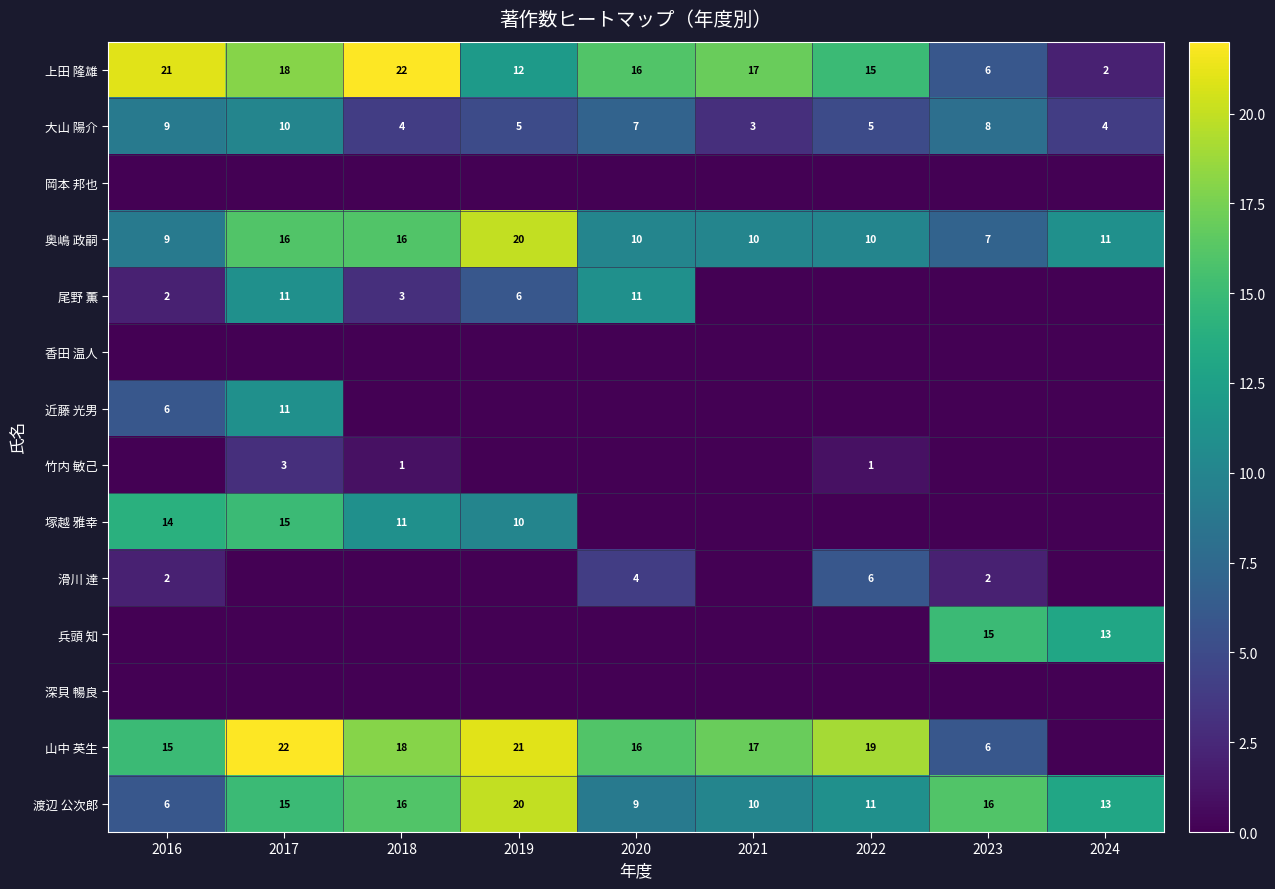

At which label does 上田 隆雄 first exceed 16?

2016